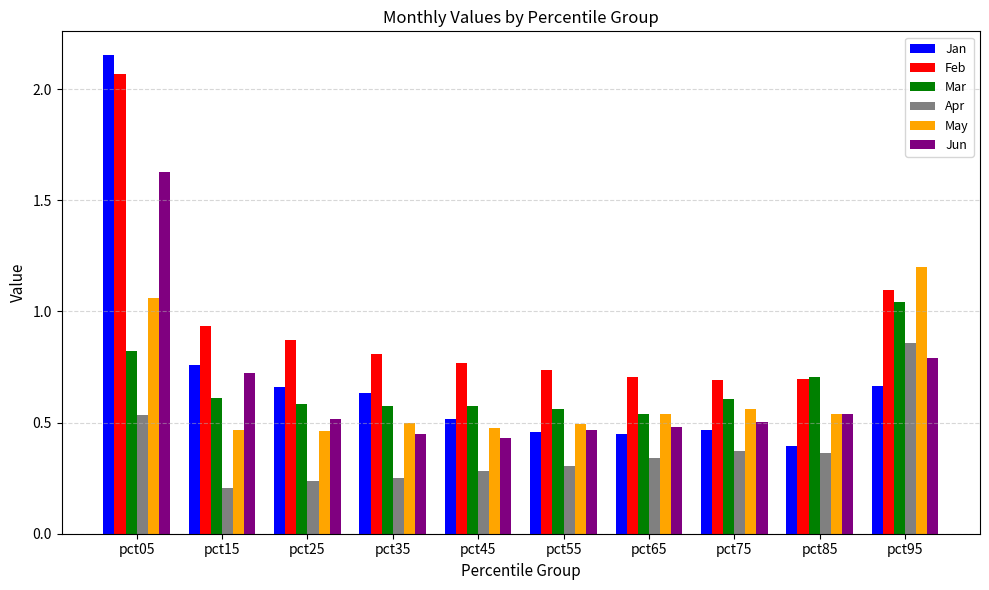

What are all the series names shown in the legend?

Jan, Feb, Mar, Apr, May, Jun